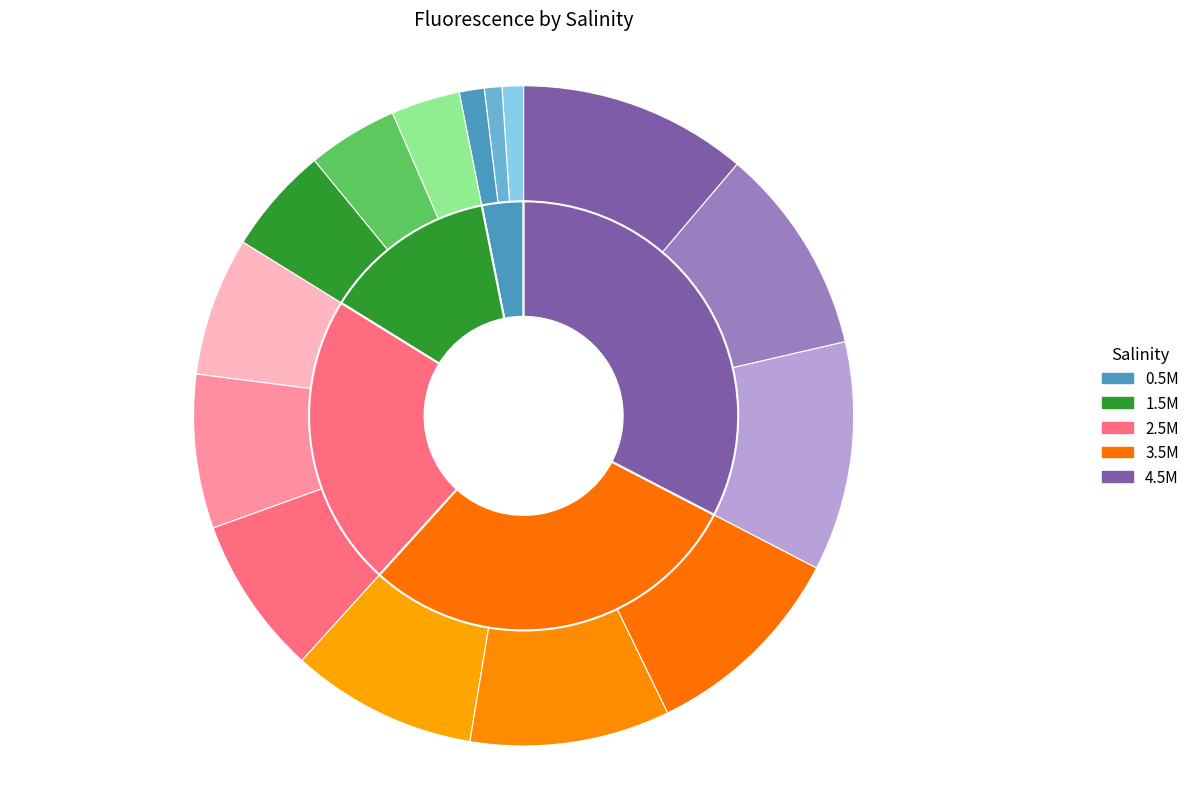

The 0.5M slice represents 39% of the pie. True or false?

False